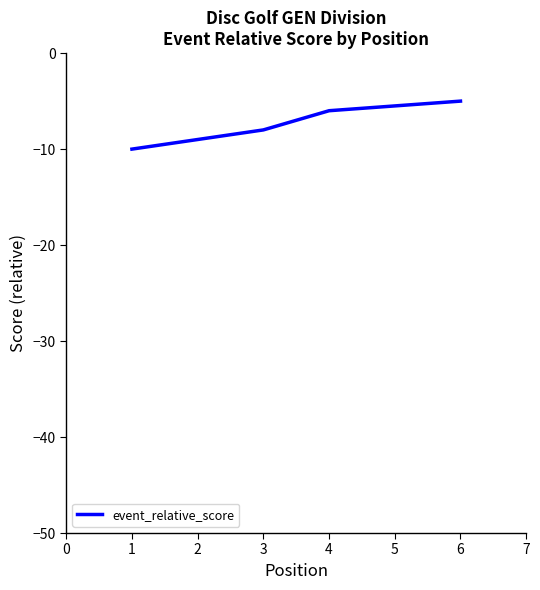

Is it true that the value at 4 is -3?

False